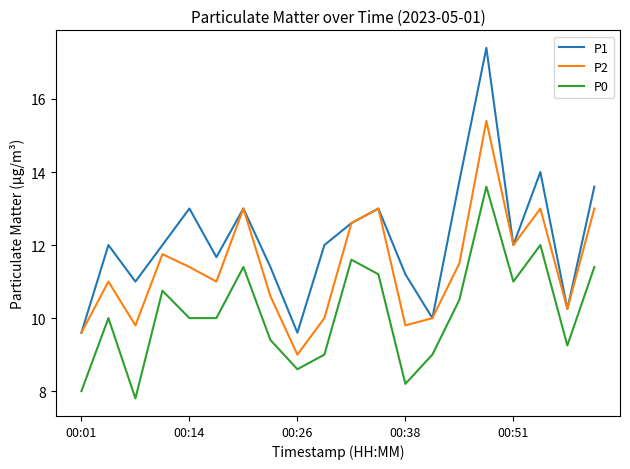

What is the smallest value displayed?

7.8